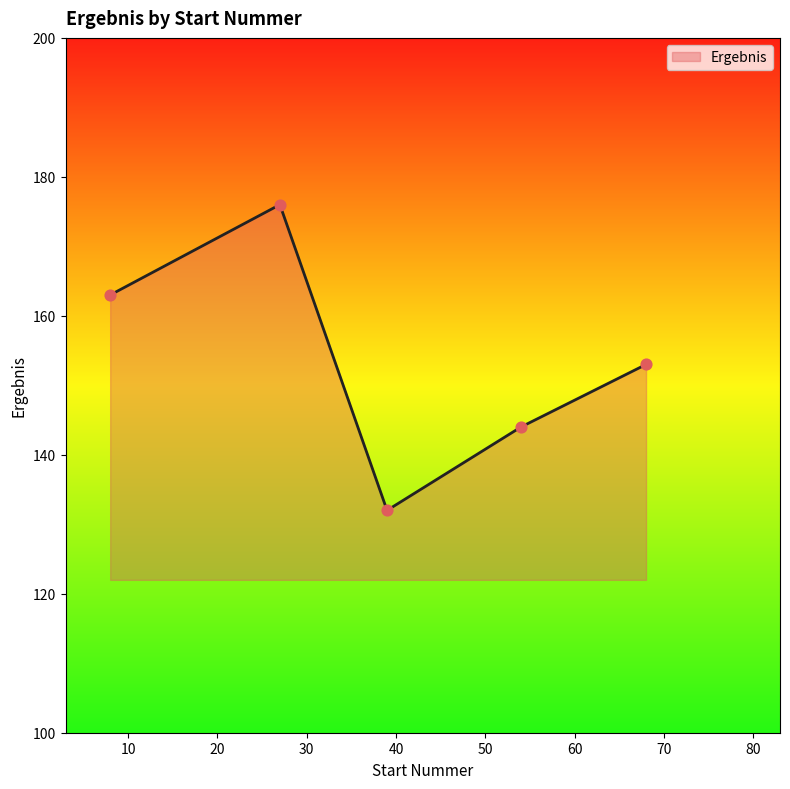

True or false: there are more than 0 points higher than both neighbors.

True